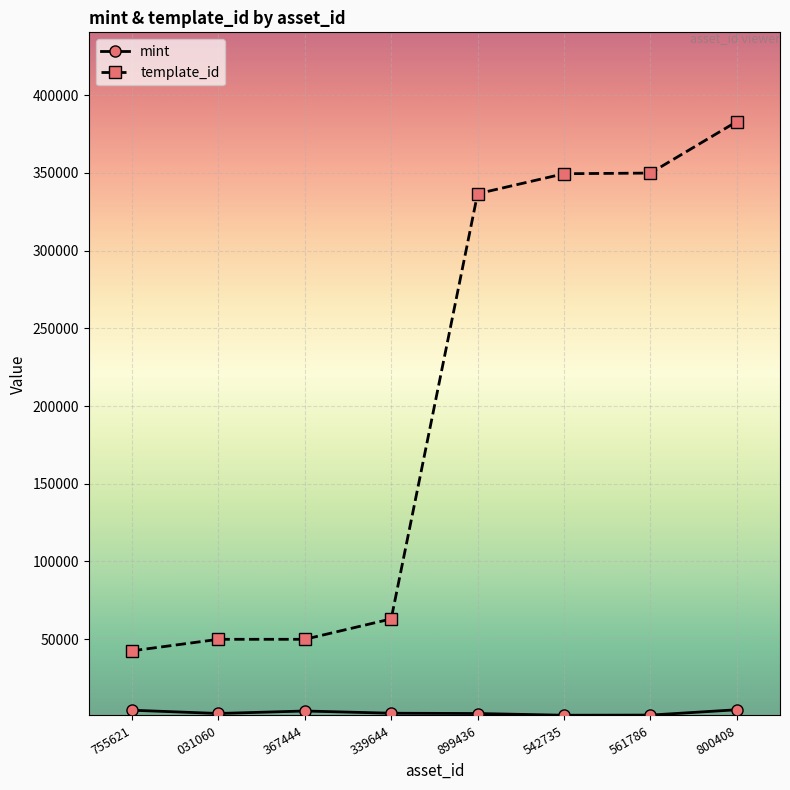

Which series has the largest total across all categories?

template_id